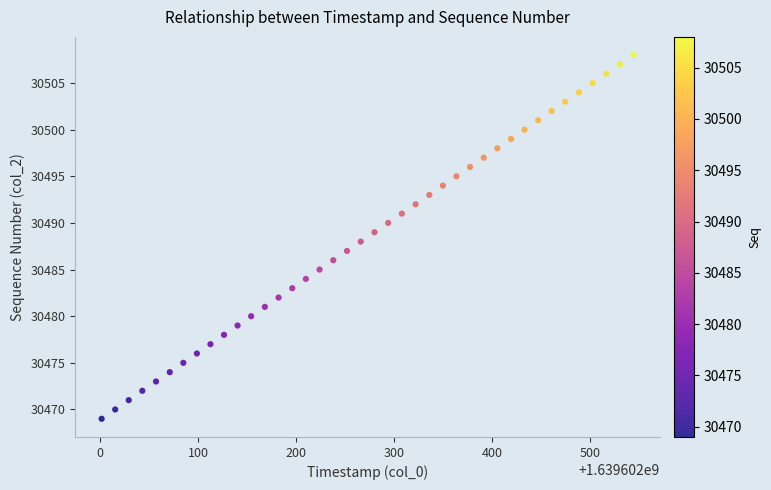

What is the range of Y values (max minus min)?

39